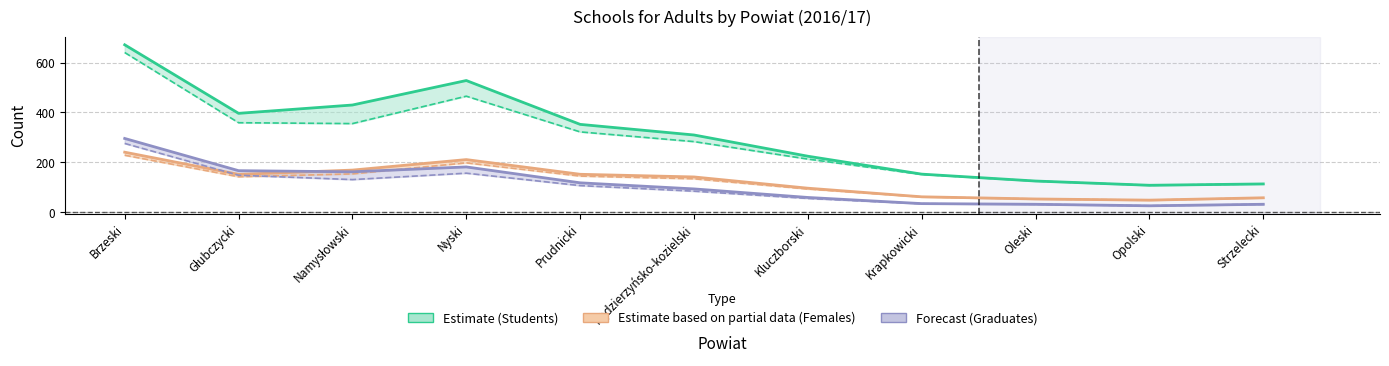

Does the chart have visible grid lines?

Yes